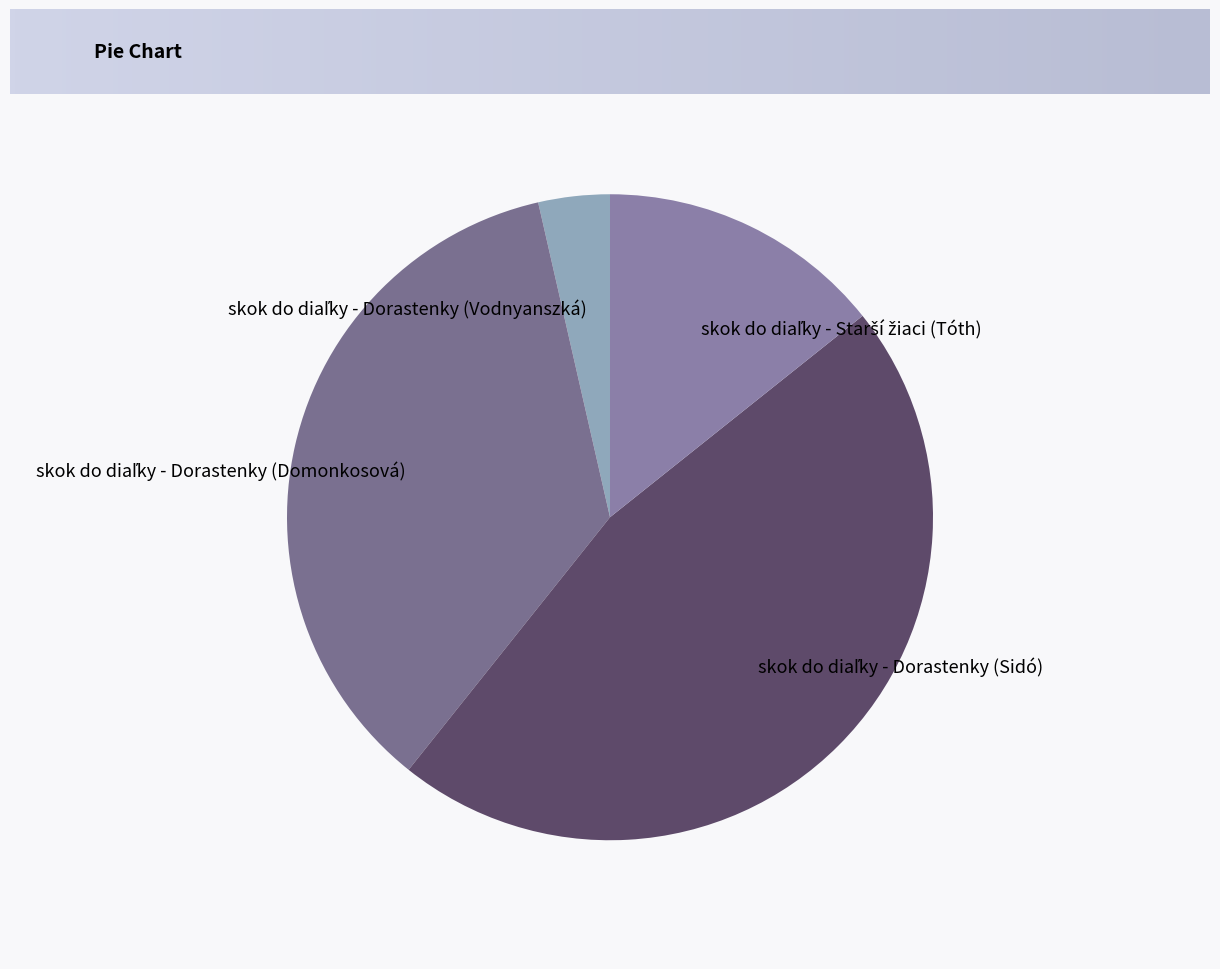

Is there a majority slice in this chart?

No